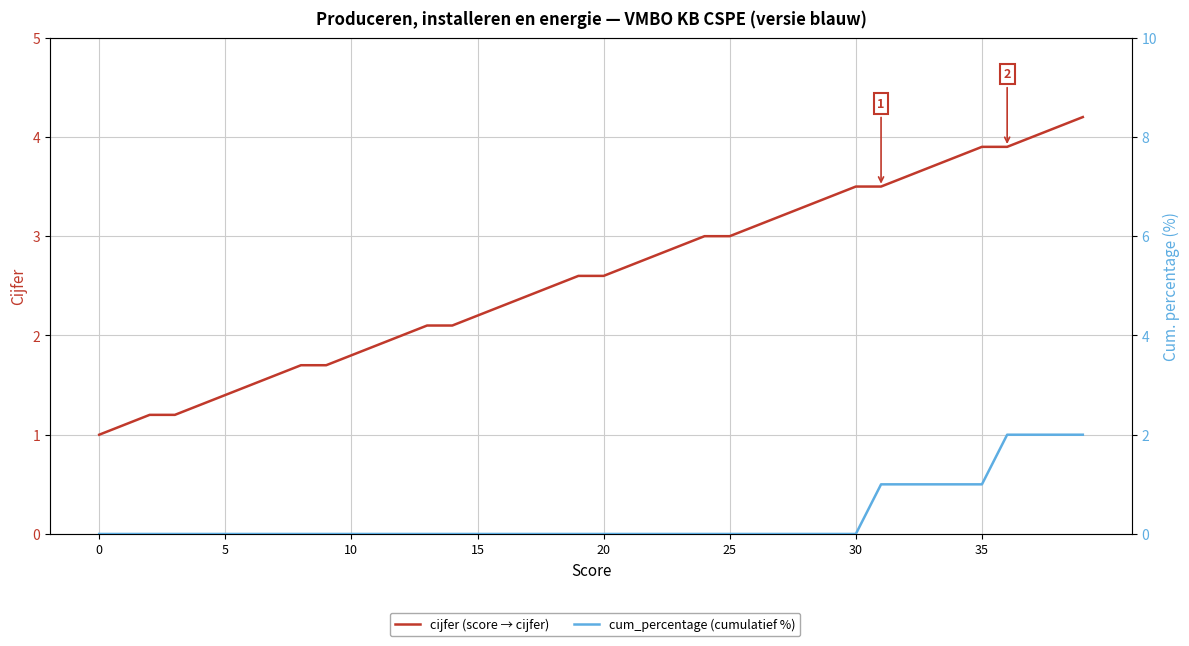

Rank the series at 39 from lowest to highest value.

cum_percentage (cumulatief %), cijfer (score → cijfer)